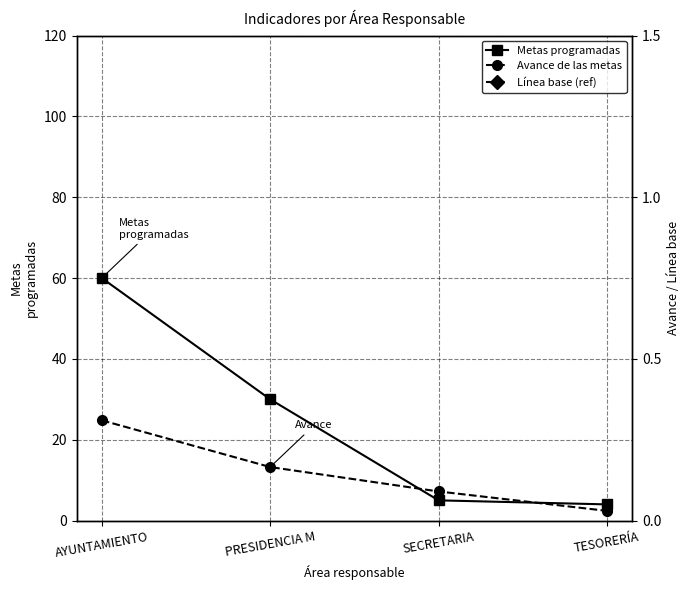

True or false: Metas programadas and Línea base (ref) cross at least once.

False